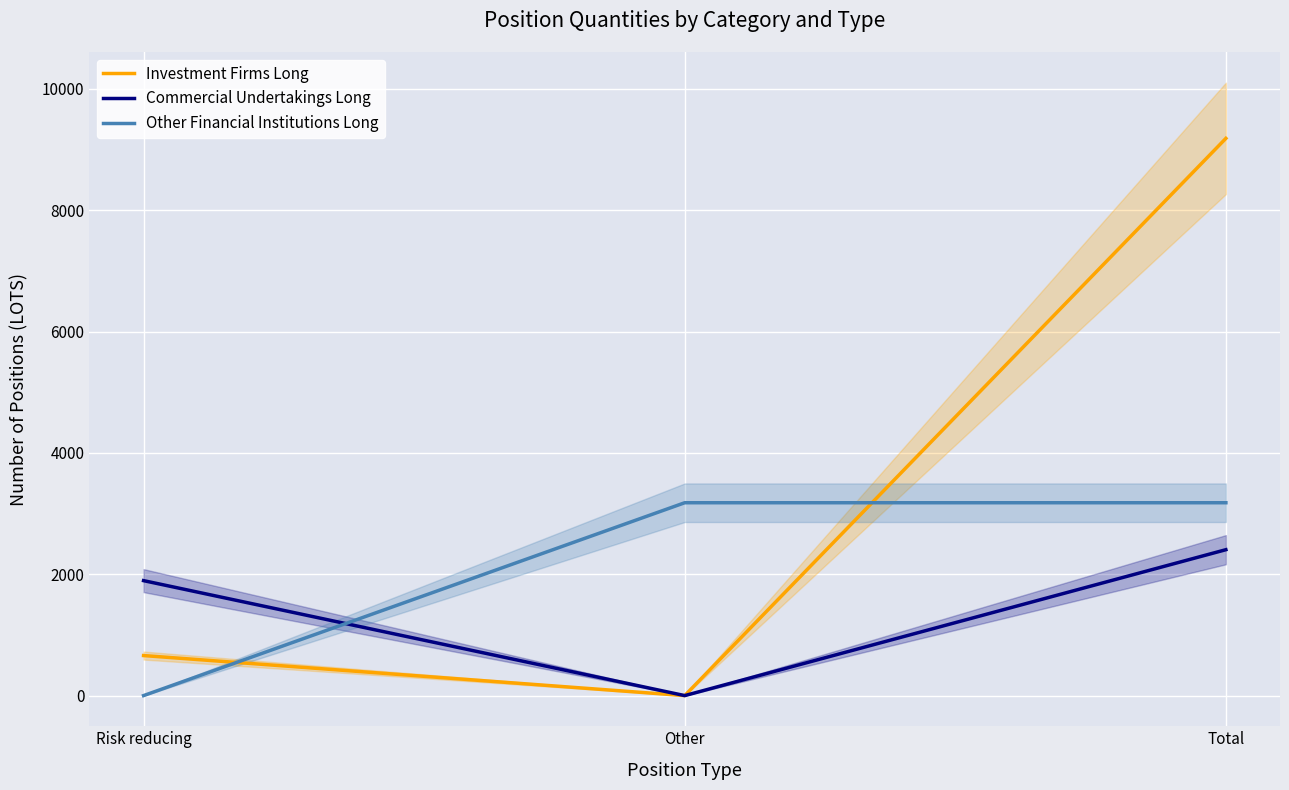

What is the approximate value of Commercial Undertakings Long at Total?

2405.0